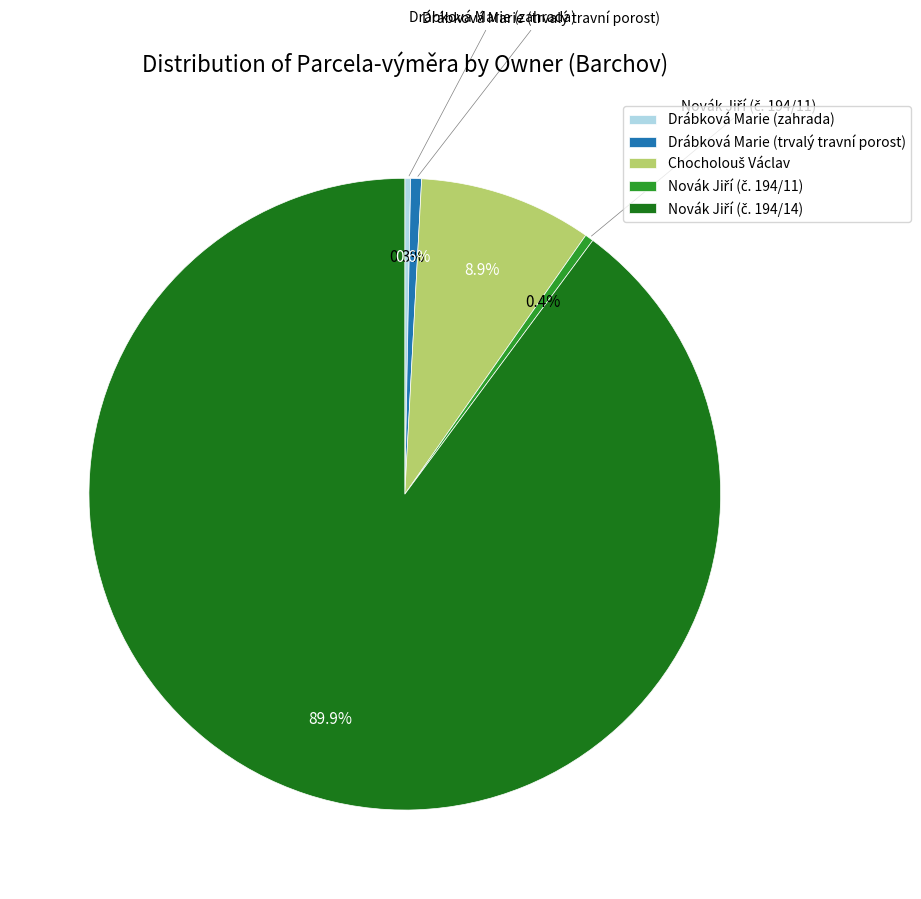

Does any single category account for the majority?

Yes